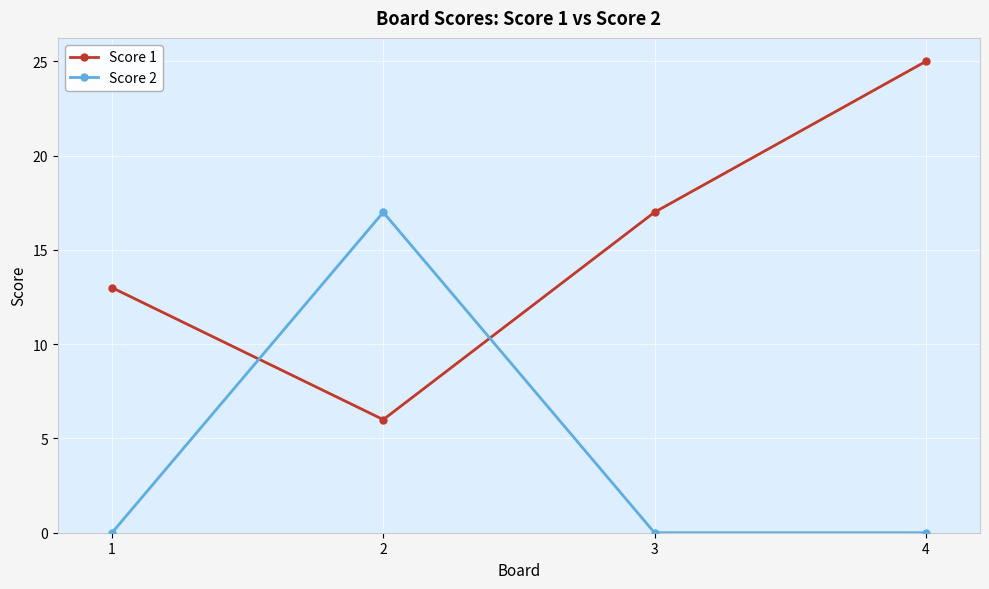

List the series in order of their peak value, lowest first.

Score 2, Score 1